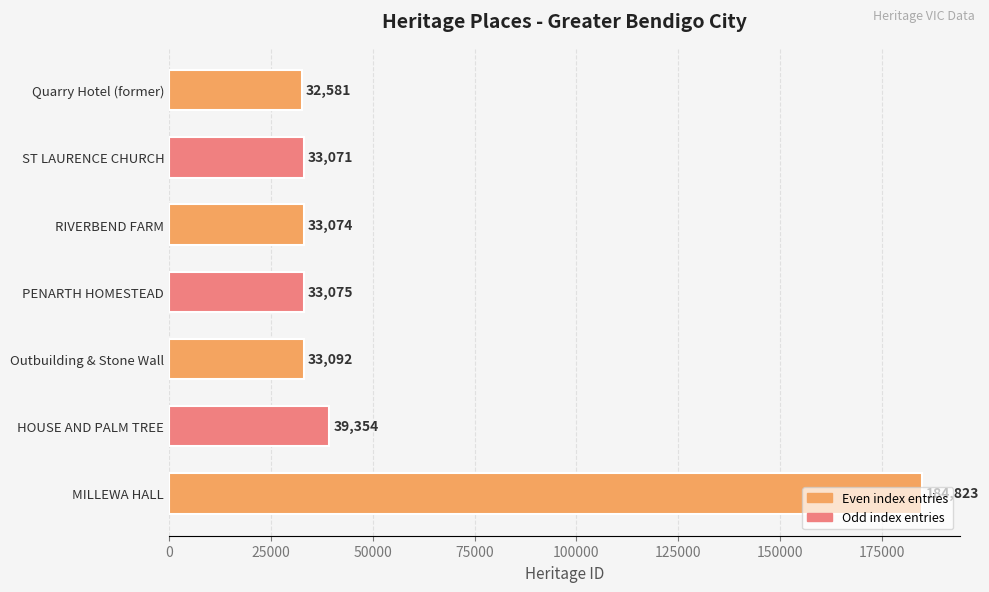

Rank the categories by value from highest to lowest.

MILLEWA HALL, HOUSE AND PALM TREE, Outbuilding & Stone Wall, PENARTH HOMESTEAD, RIVERBEND FARM, ST LAURENCE CHURCH, Quarry Hotel (former)